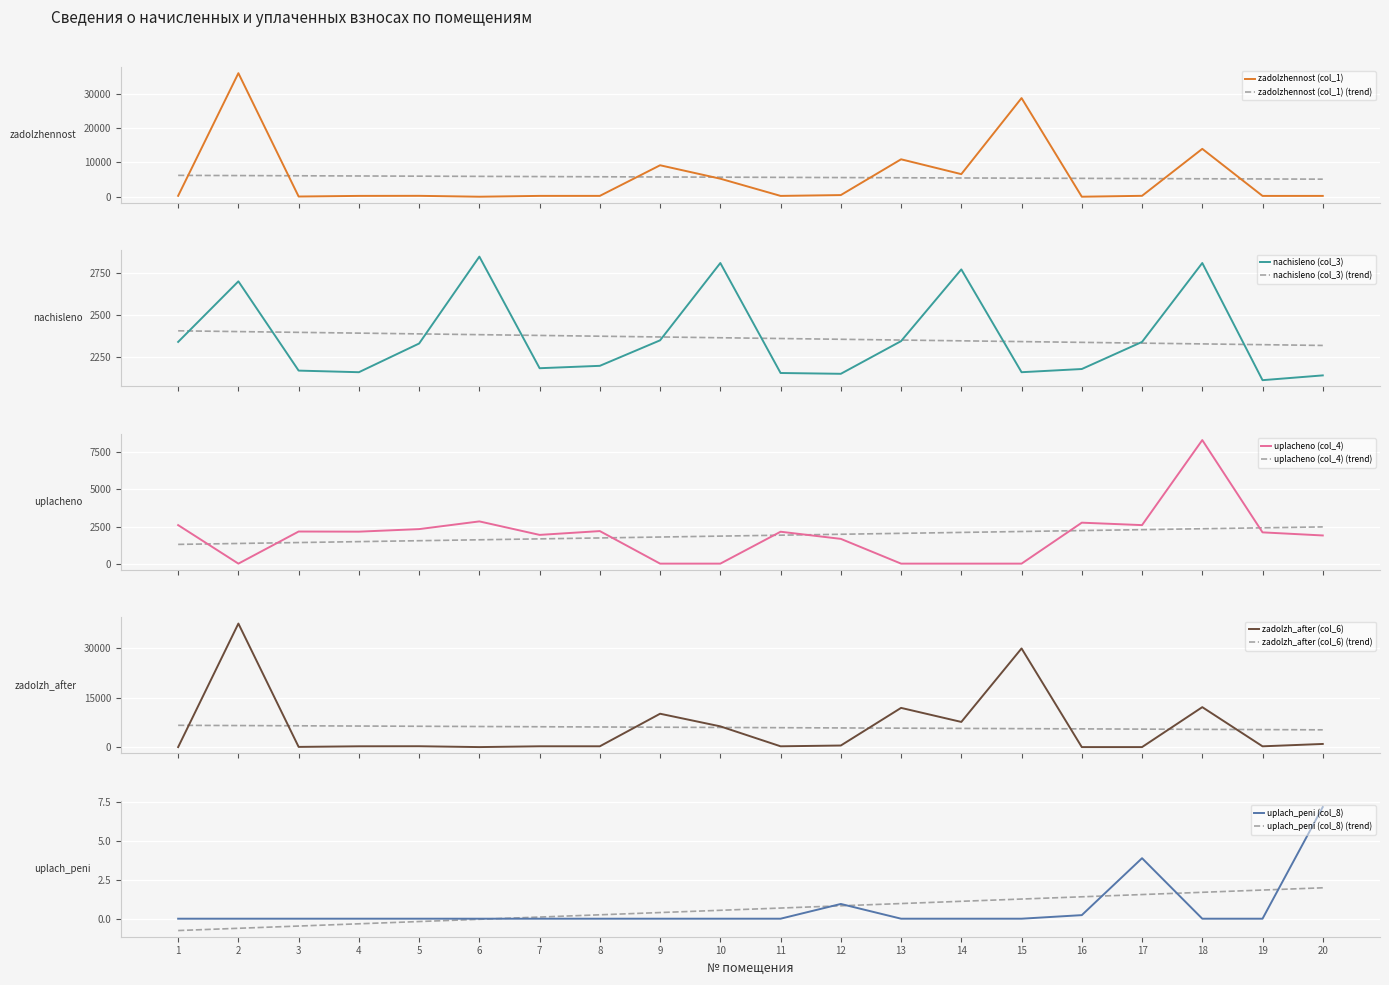

At which label is uplacheno (col_4) closest to 4164?

6